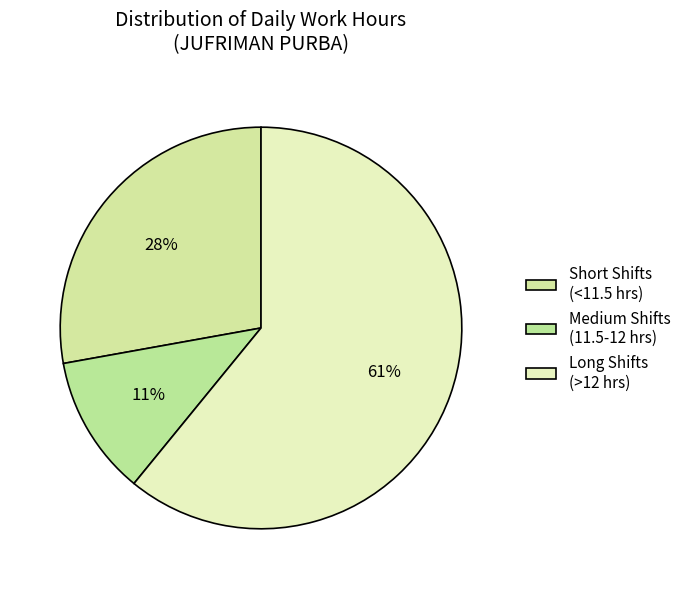

To the nearest percent, what is the difference between the largest and smallest slice percentages?

50%